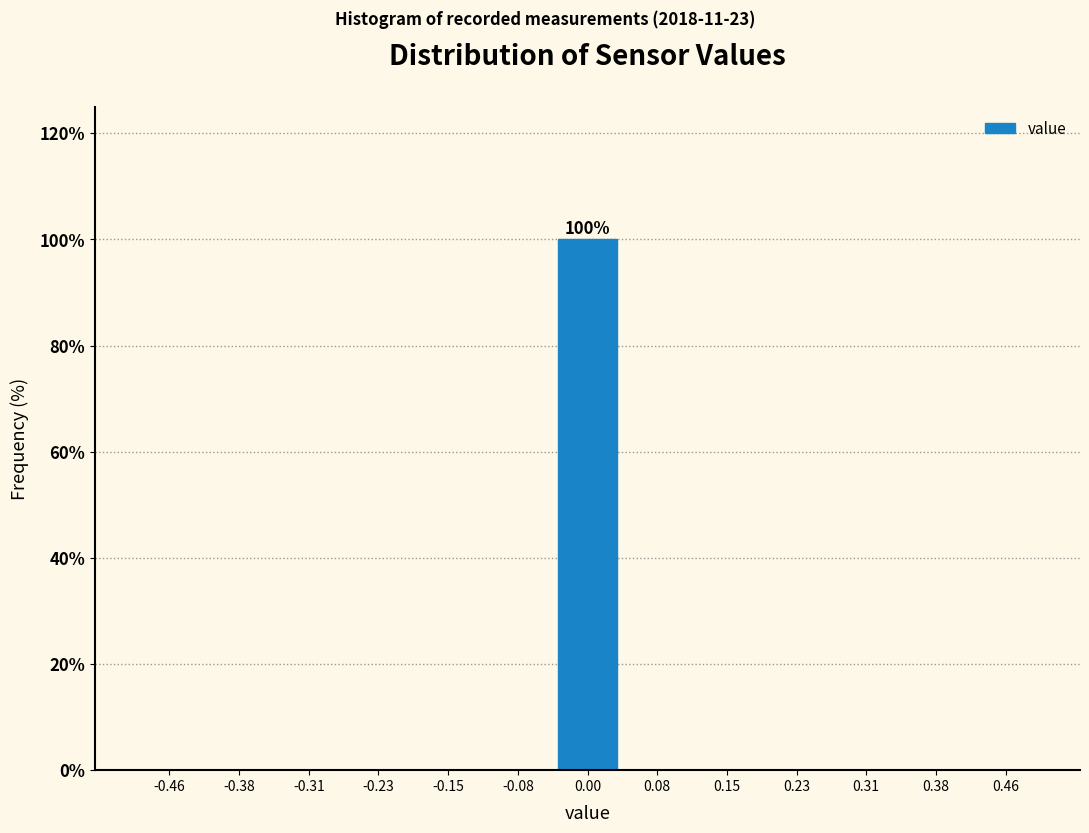

Over which range of the x-axis is the bar tallest?

-0.04 to 0.04